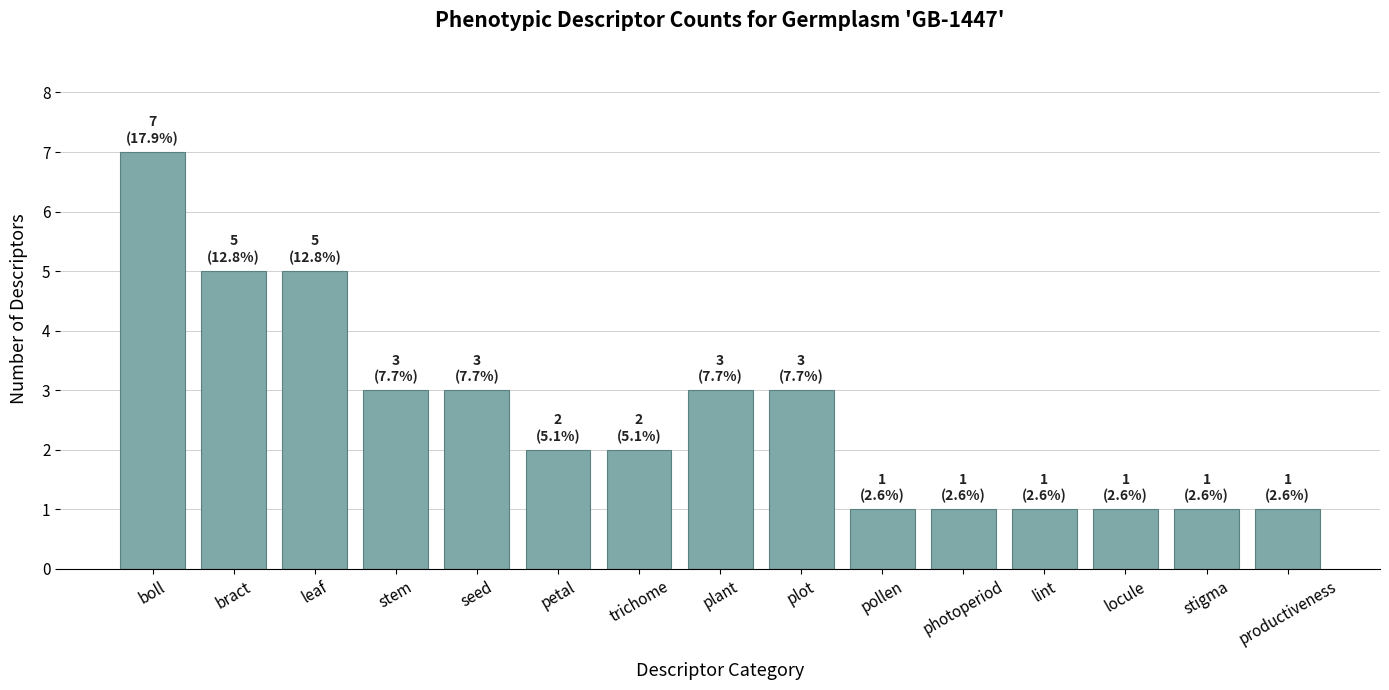

Which category has the highest value across all series?

boll